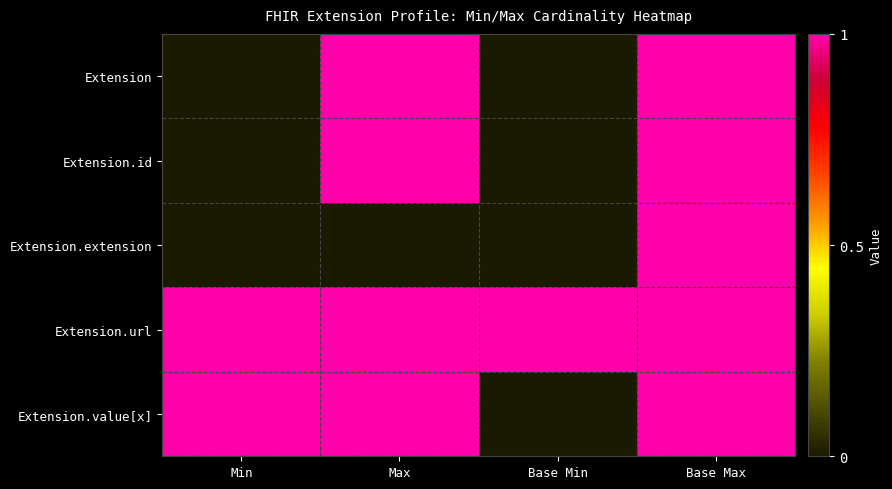

At which label is Extension.id closest to 0?

Min